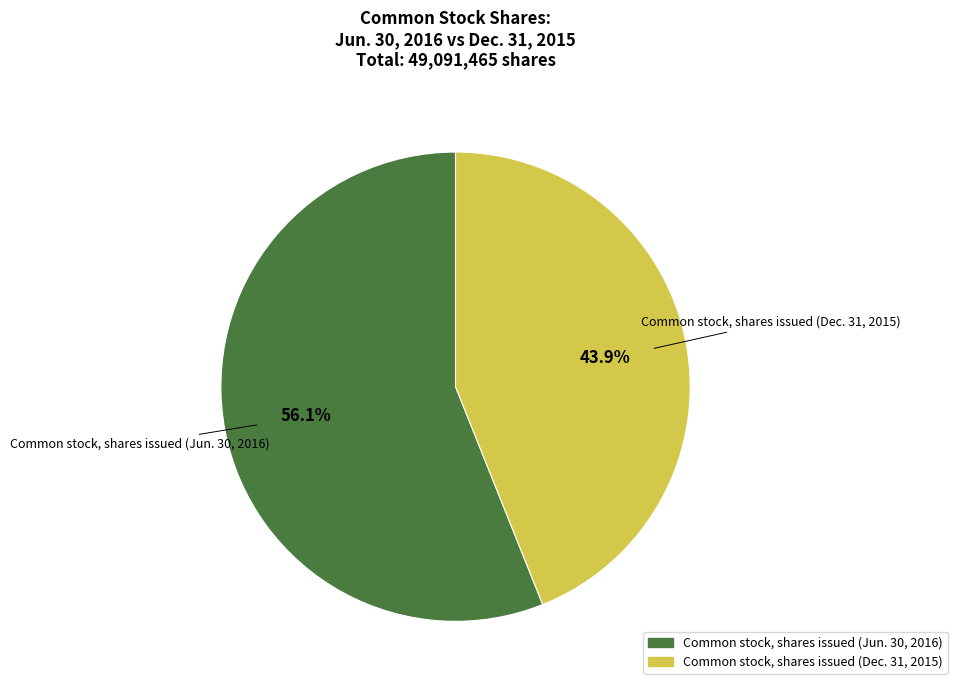

To the nearest percent, what percentage of the pie is Common stock, shares issued (Dec. 31, 2015)?

44%